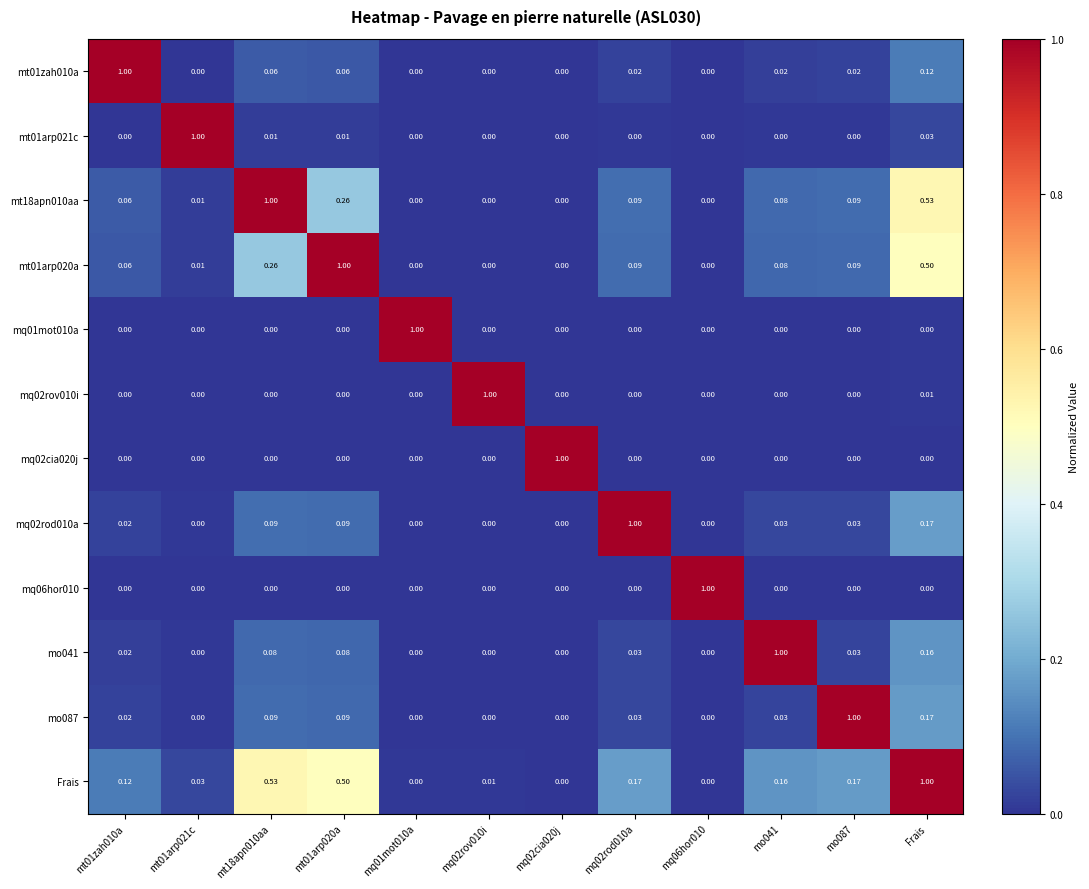

Which series has the largest total across all categories?

Frais